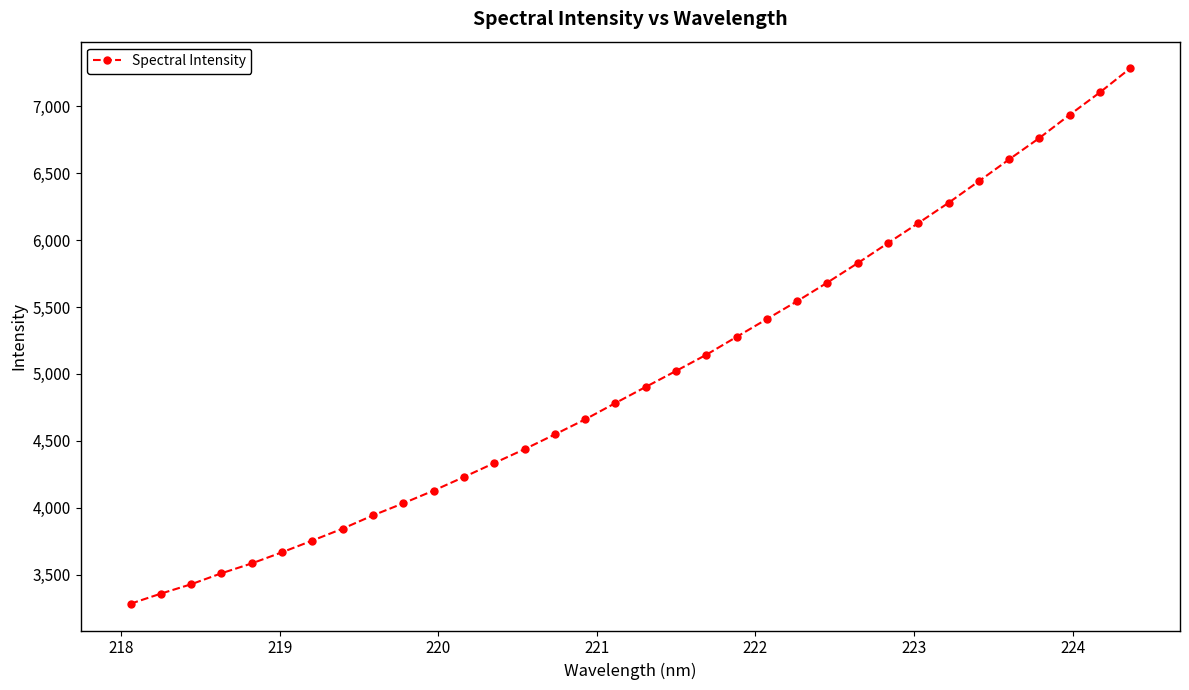

What is the minimum value shown in the chart?

3282.2